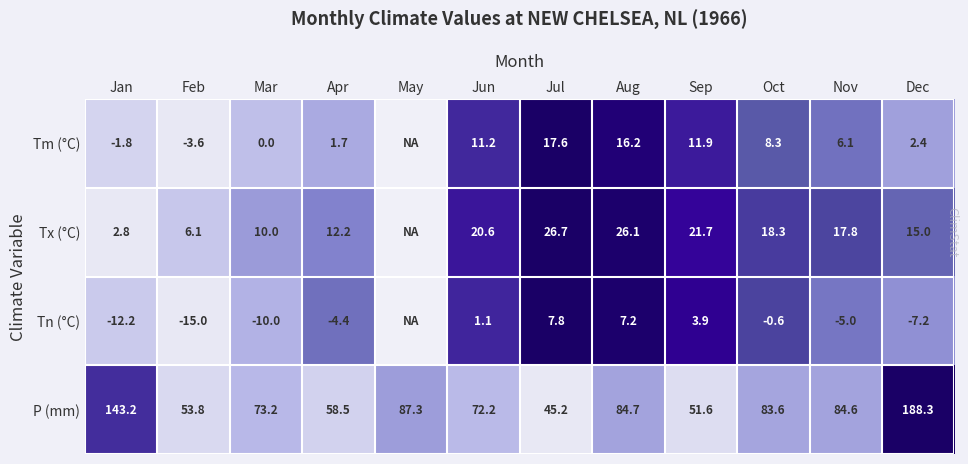

At Jun, list the series in order from smallest to largest.

Tn (°C), Tm (°C), Tx (°C), P (mm)